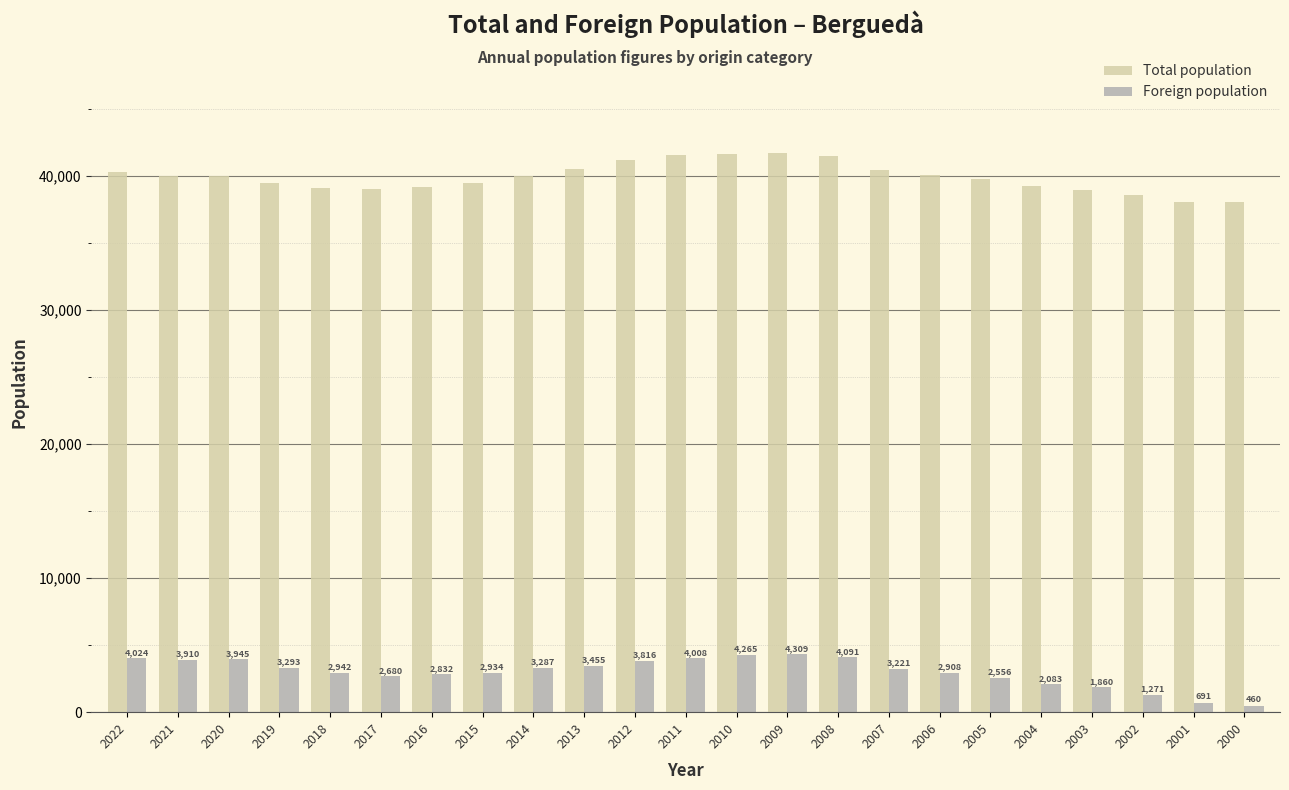

Count the number of data series in this chart.

2